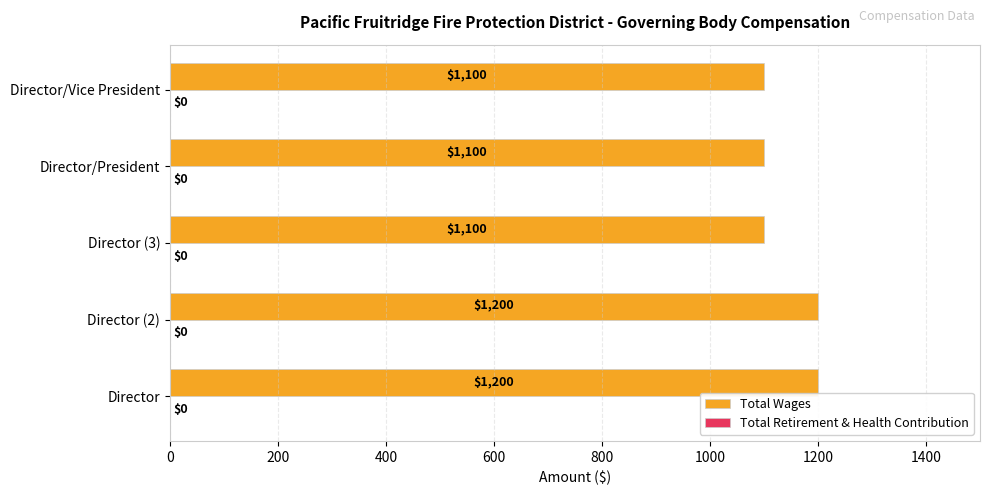

Between Director (3) and Director (2), which is larger?

Director (2)